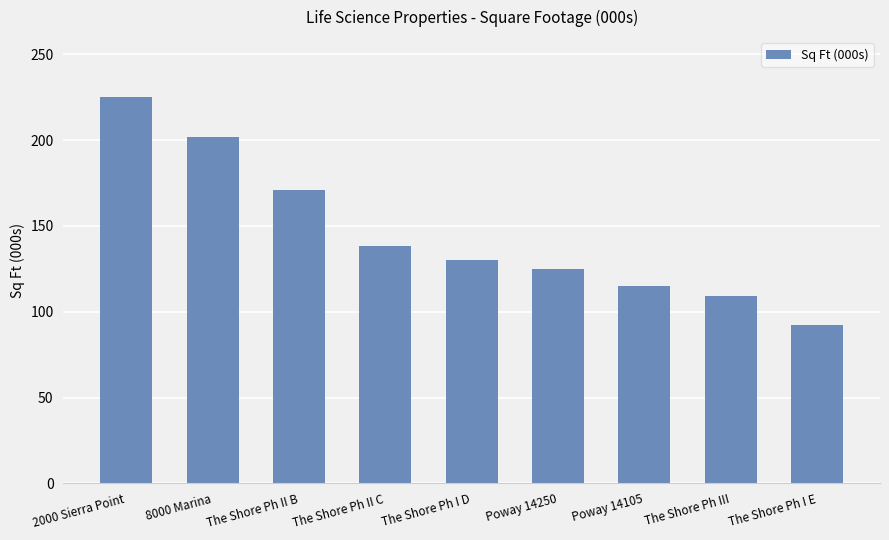

What is the change in value from The Shore Ph II C to The Shore Ph I E?

-46